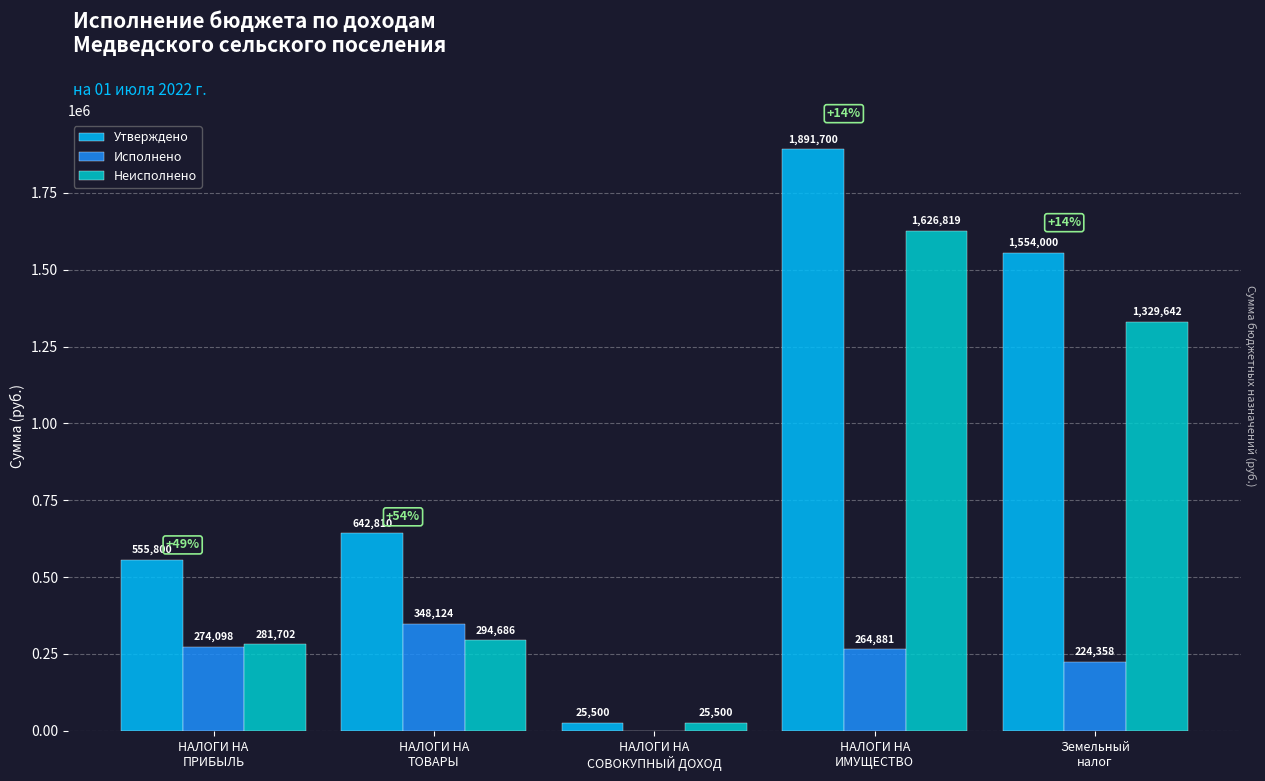

What is the maximum value for Неисполнено?

1626819.3